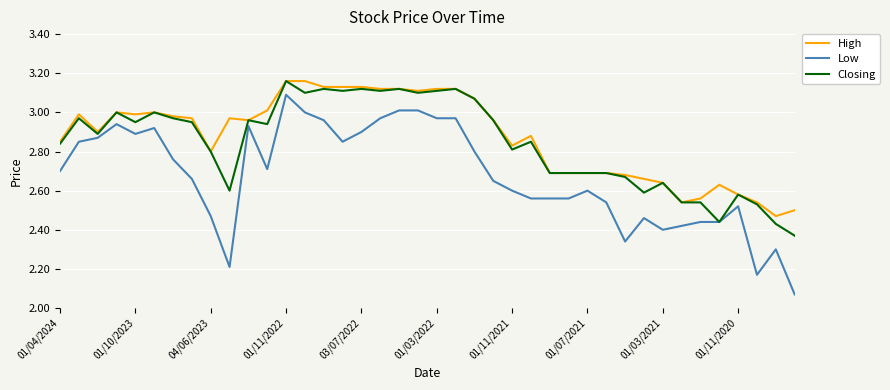

Which series has the largest range (max minus min)?

Low